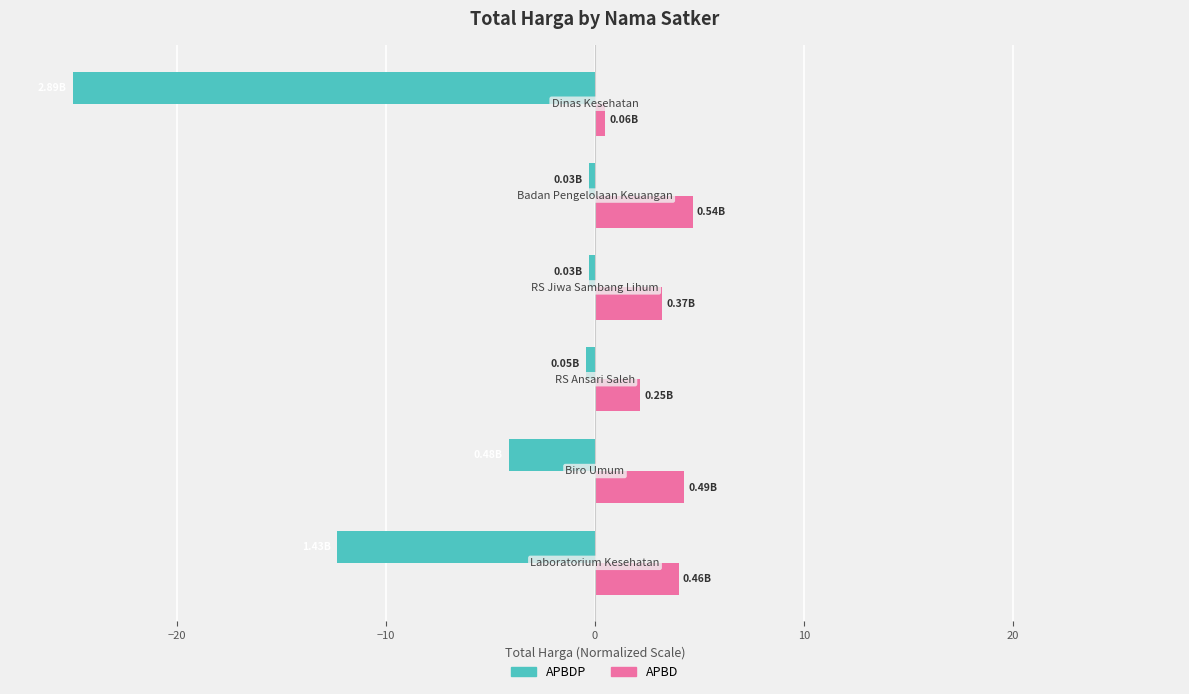

What is the highest value of the APBDP series?

-0.3